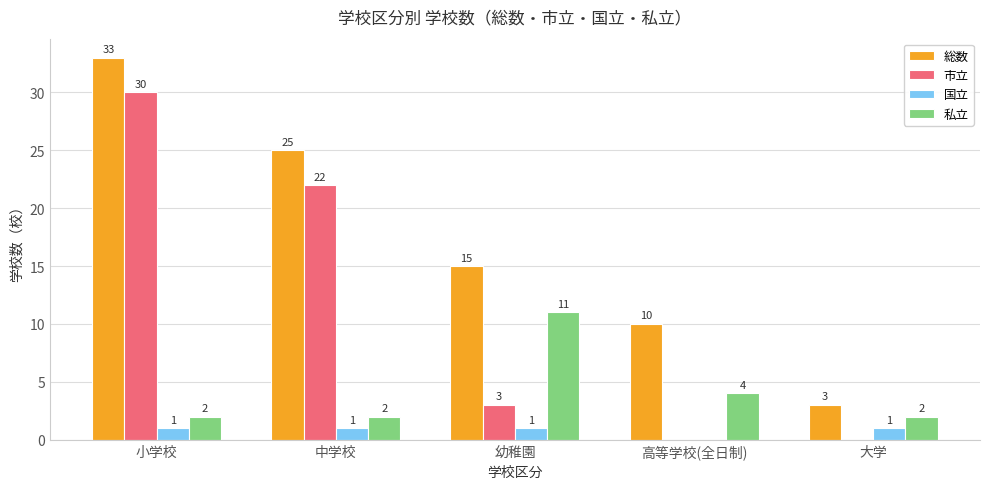

What is the total value across all series at 大学?

6